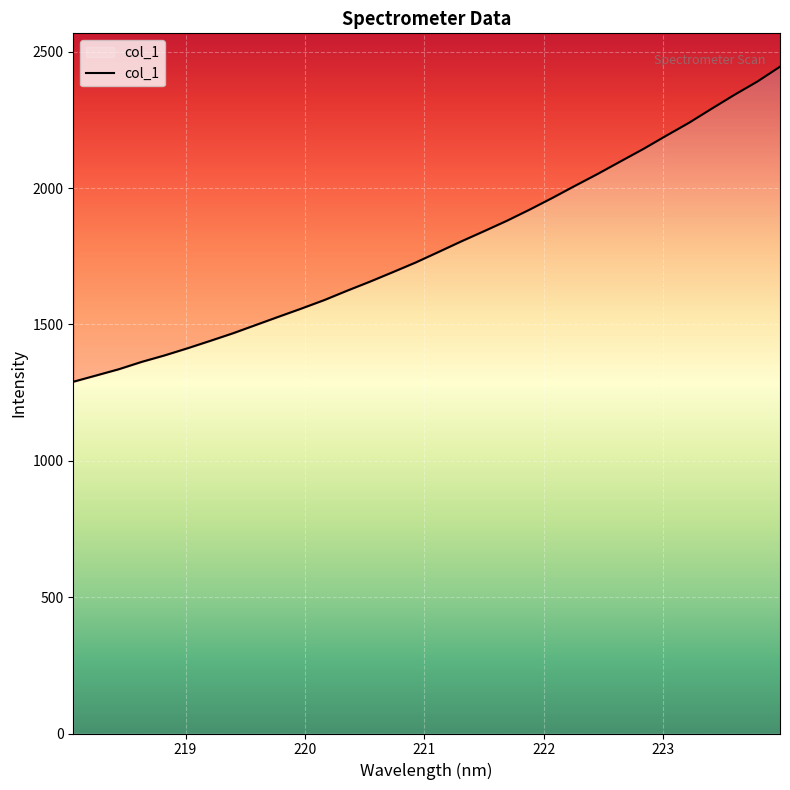

What position from the left is 221.4993?

19